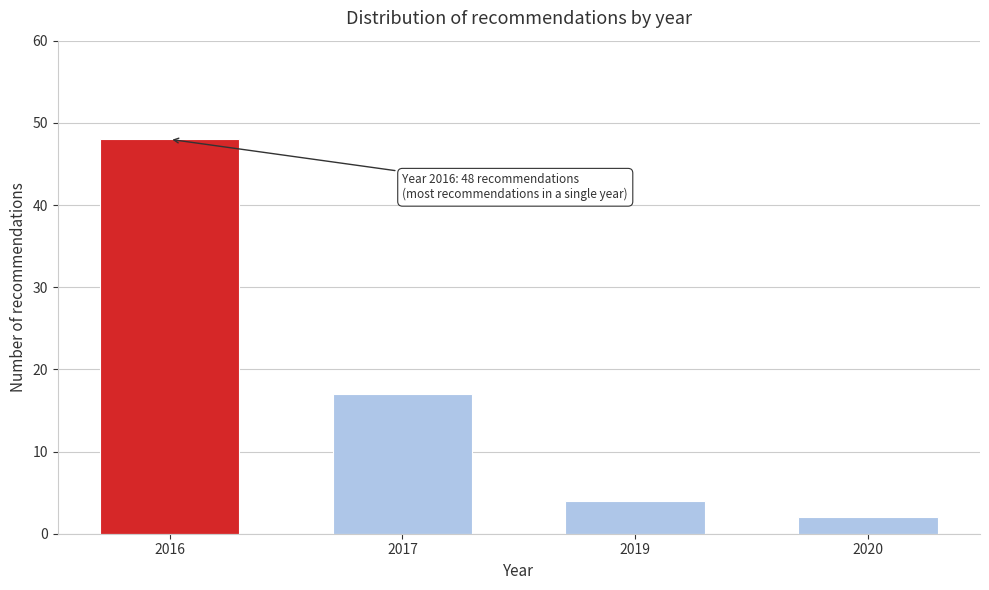

Reading left to right, transcribe all the data shown in this chart.

48	17	4	2